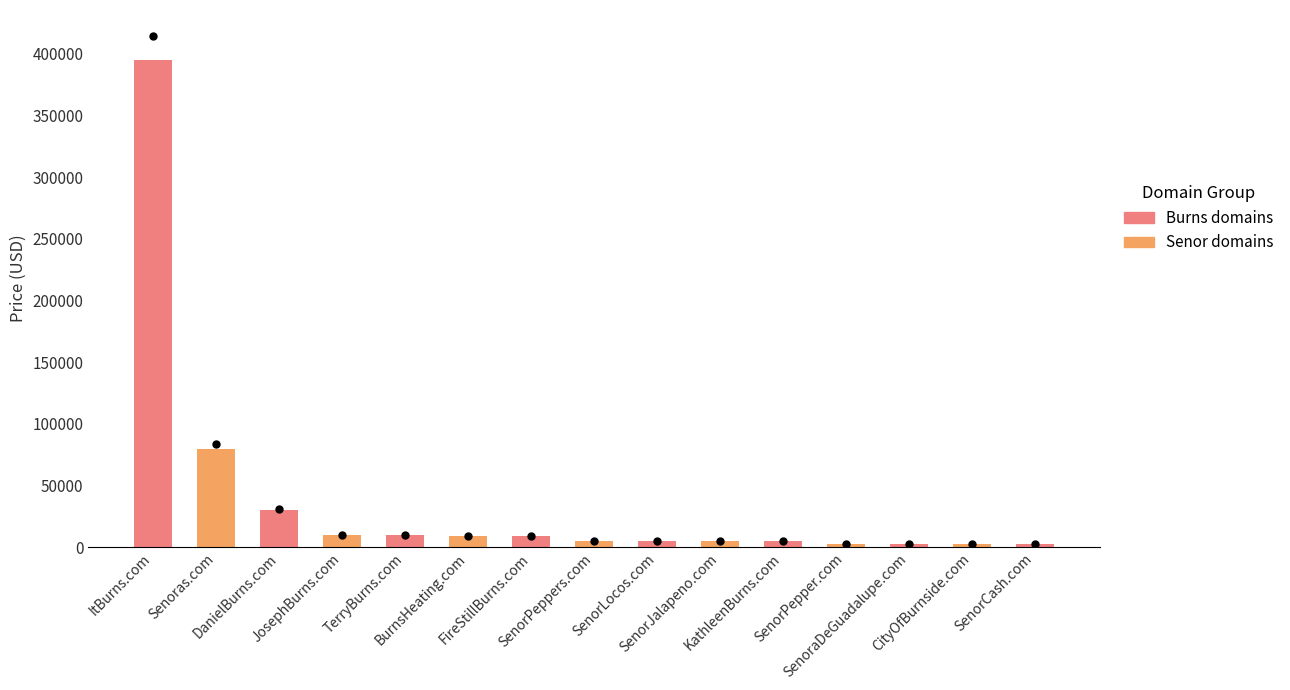

Approximately how many times larger is the value at SenorCash.com compared to SenorPeppers.com?

0.6